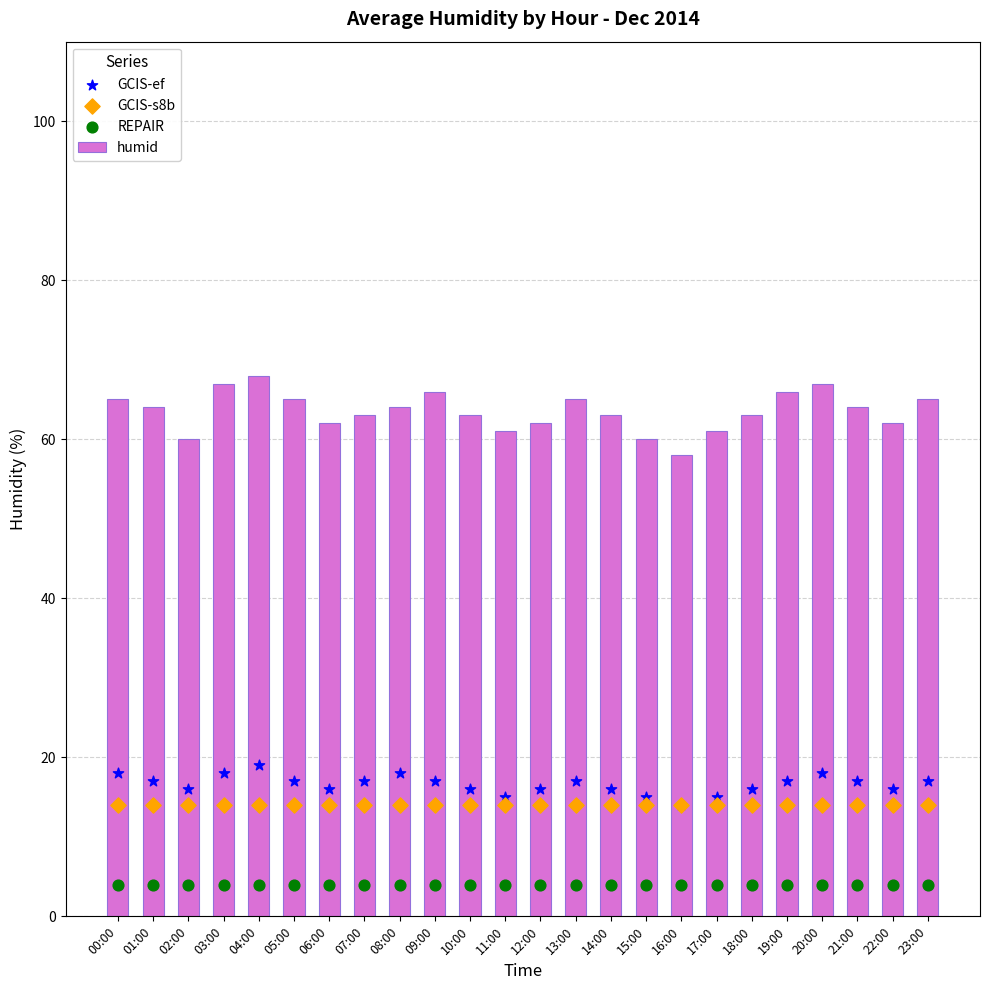

Which series has the largest total across all categories?

humid